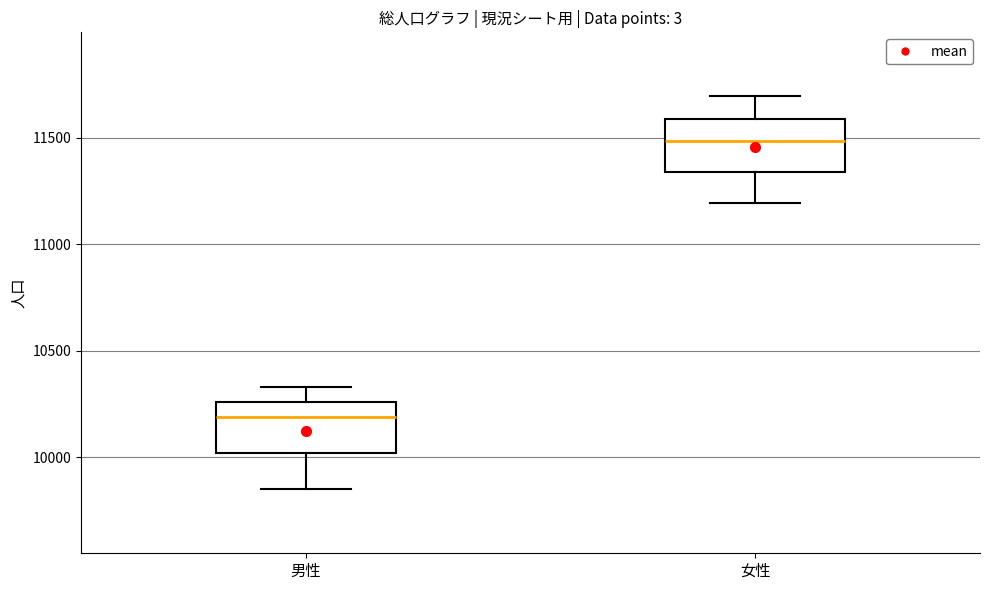

Reading left to right, read every box against the y-axis: the position of its median line, the range the box covers, and the ends of its whiskers. The values are not printed on the chart, so give them approximately, as read against the axis.

男性: median 10200, box 10000 to 10250, whiskers 9850 to 10350
女性: median 11500, box 11350 to 11600, whiskers 11200 to 11700